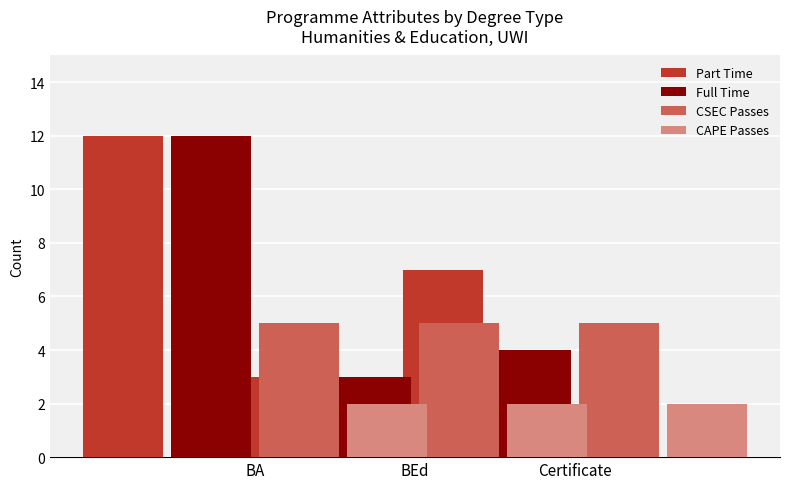

What is the greatest value displayed?

12